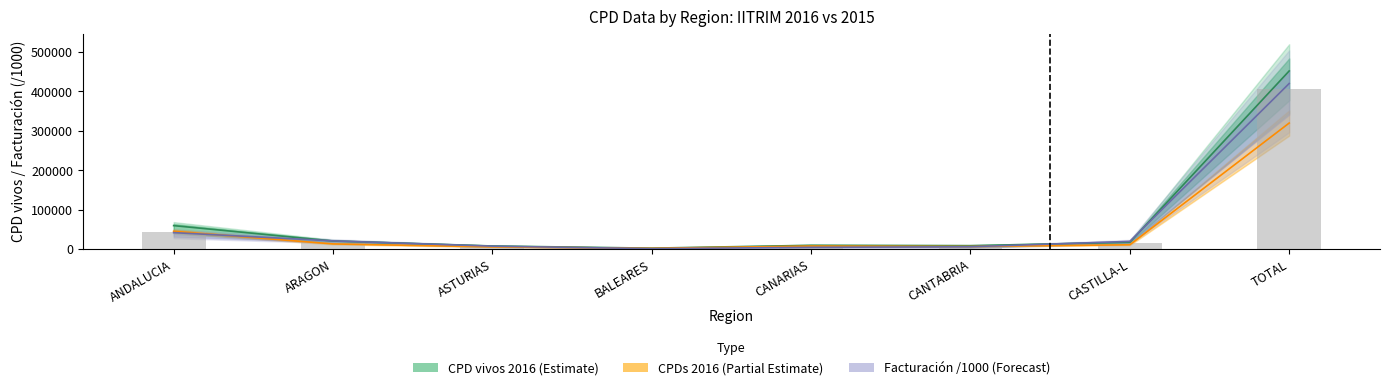

What is the sum of all CPDs_2016 values?

413973.0